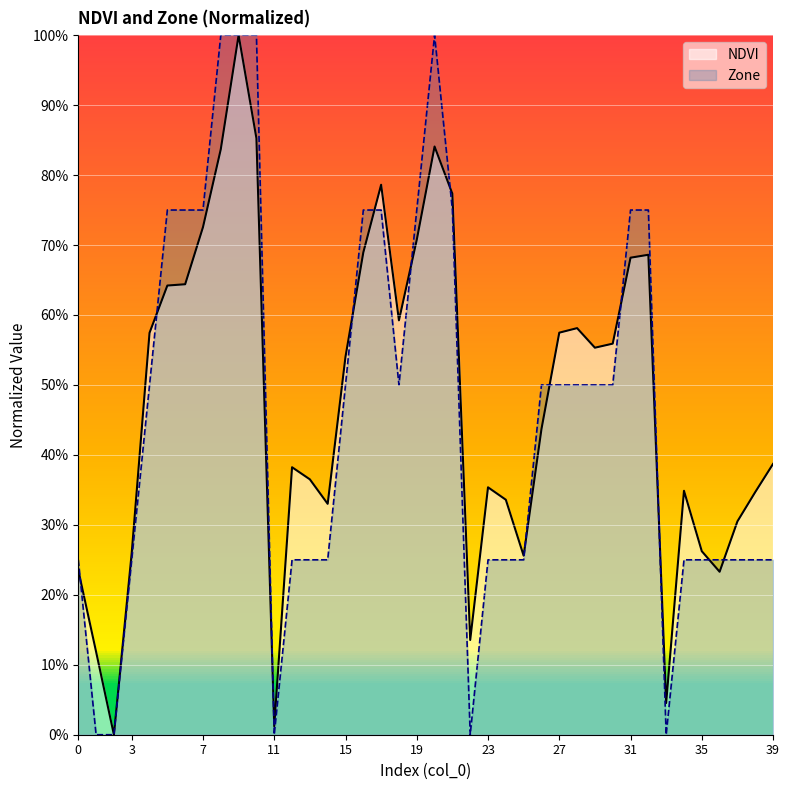

What are all the series names shown in the legend?

NDVI, Zone